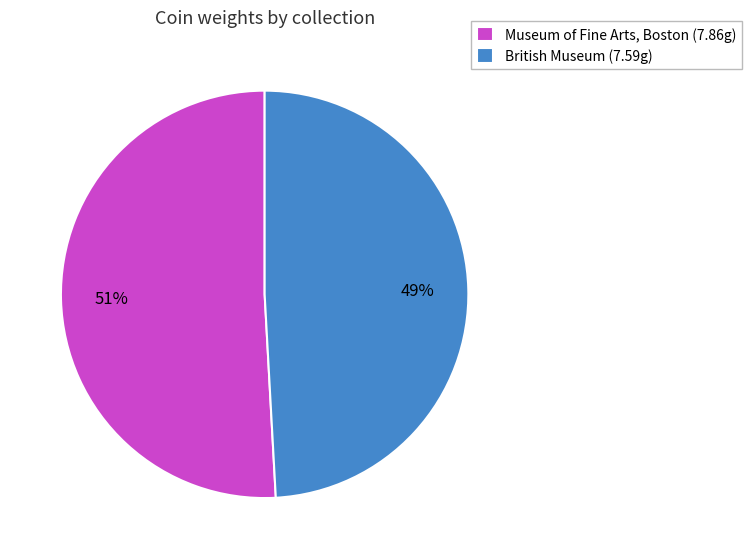

Which category has the smallest portion of the pie?

British Museum